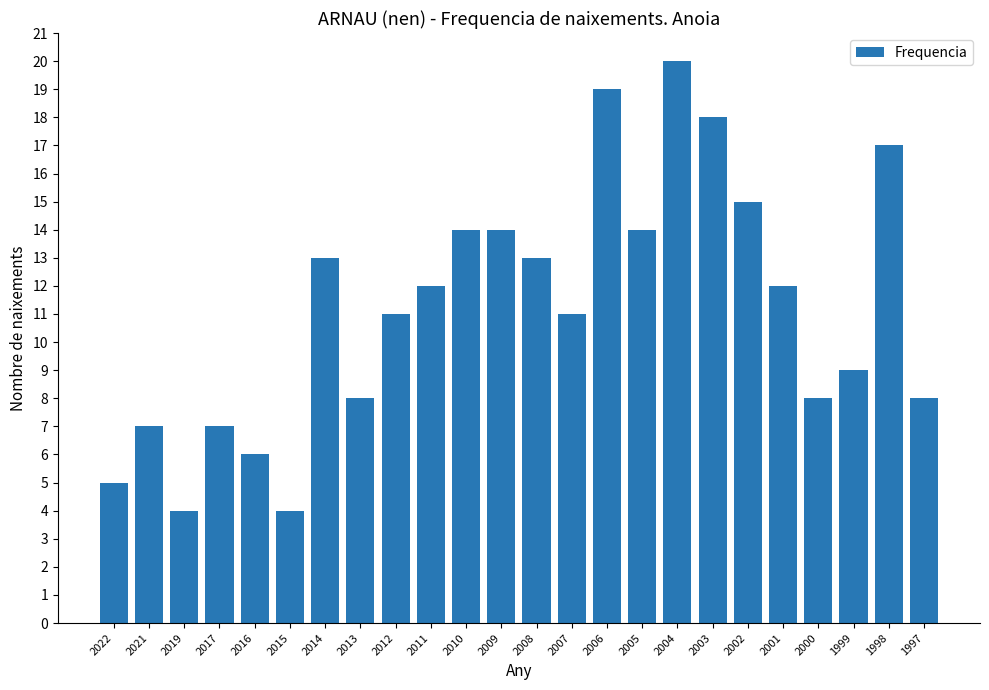

What is the greatest value displayed?

20